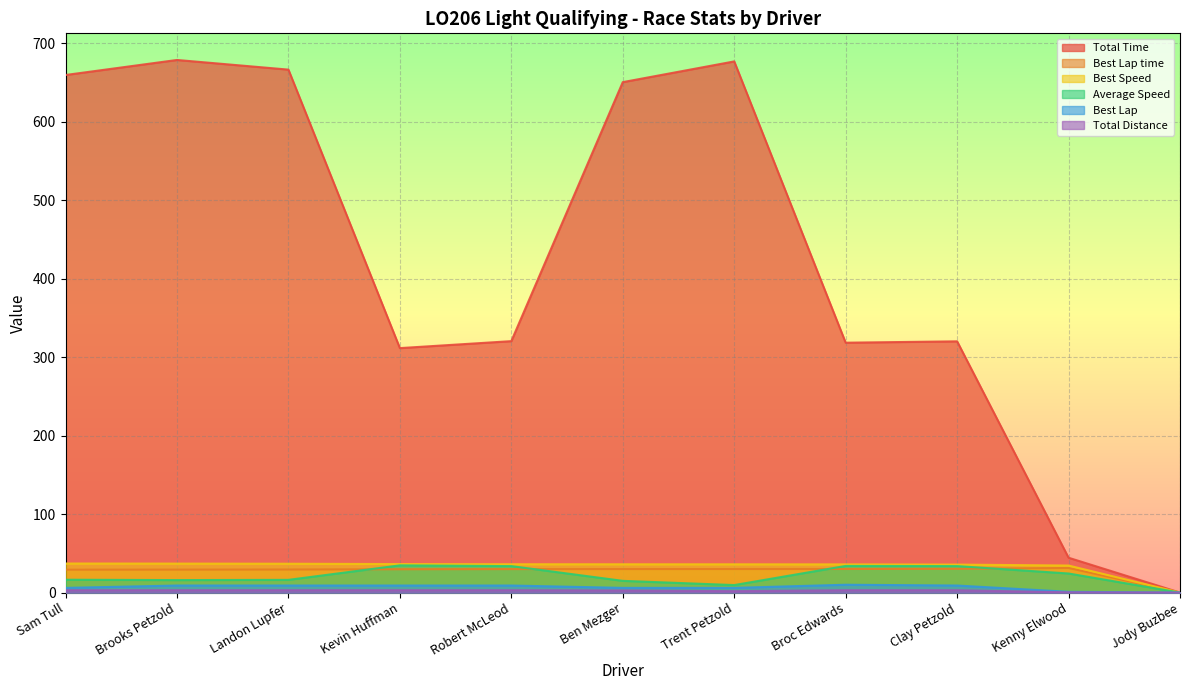

True or false: Average Speed and Best Speed intersect in this chart.

False